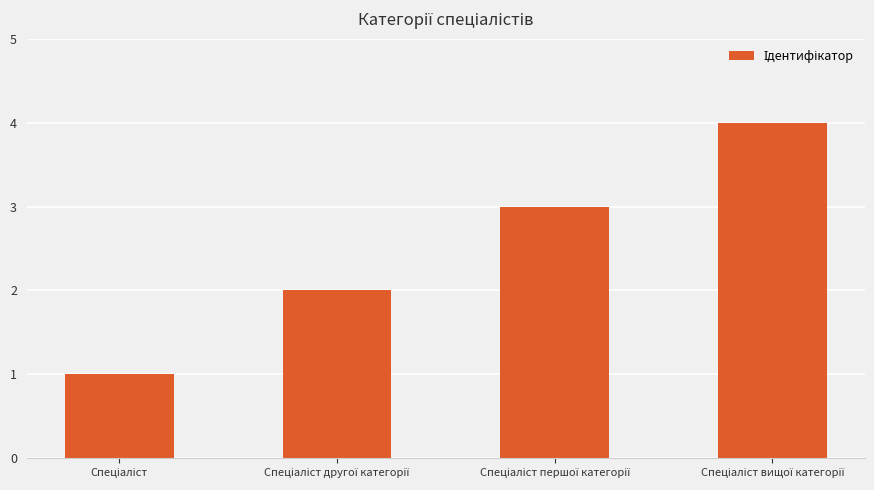

What is the maximum value shown in the chart?

4